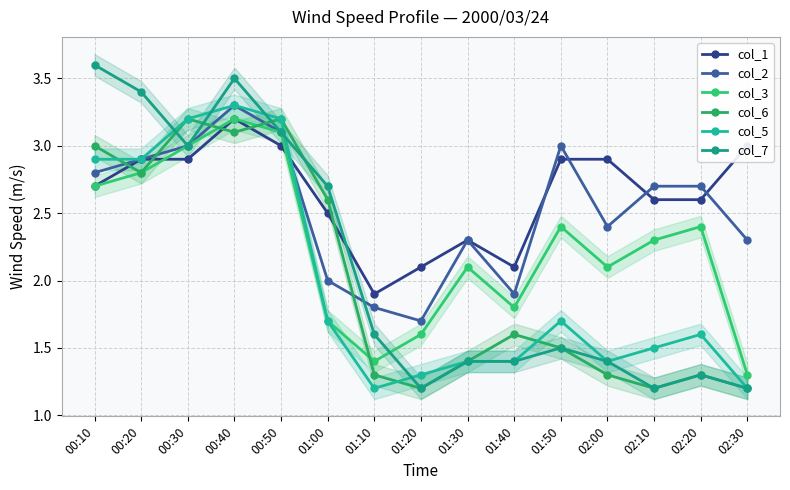

What is the value of the col_3 point at the 1st from the left?

2.7